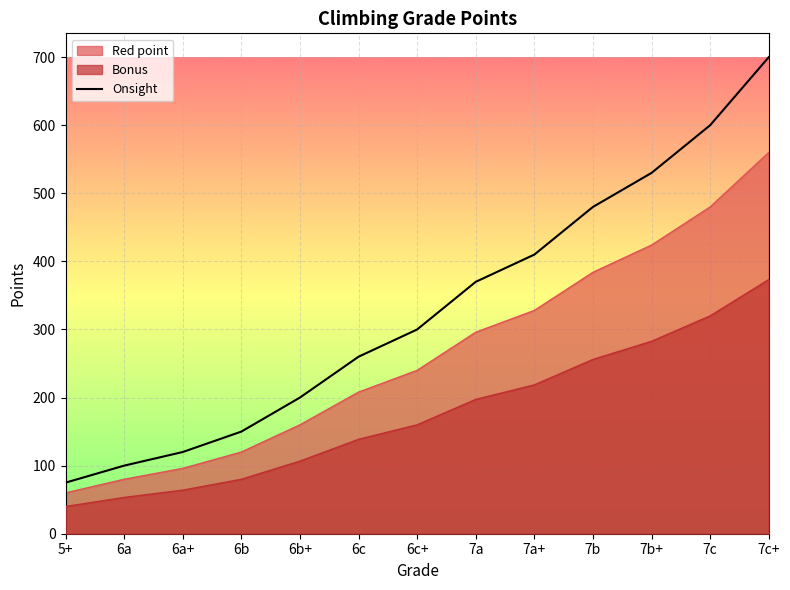

True or false: the data shows 73 at 6c.

False